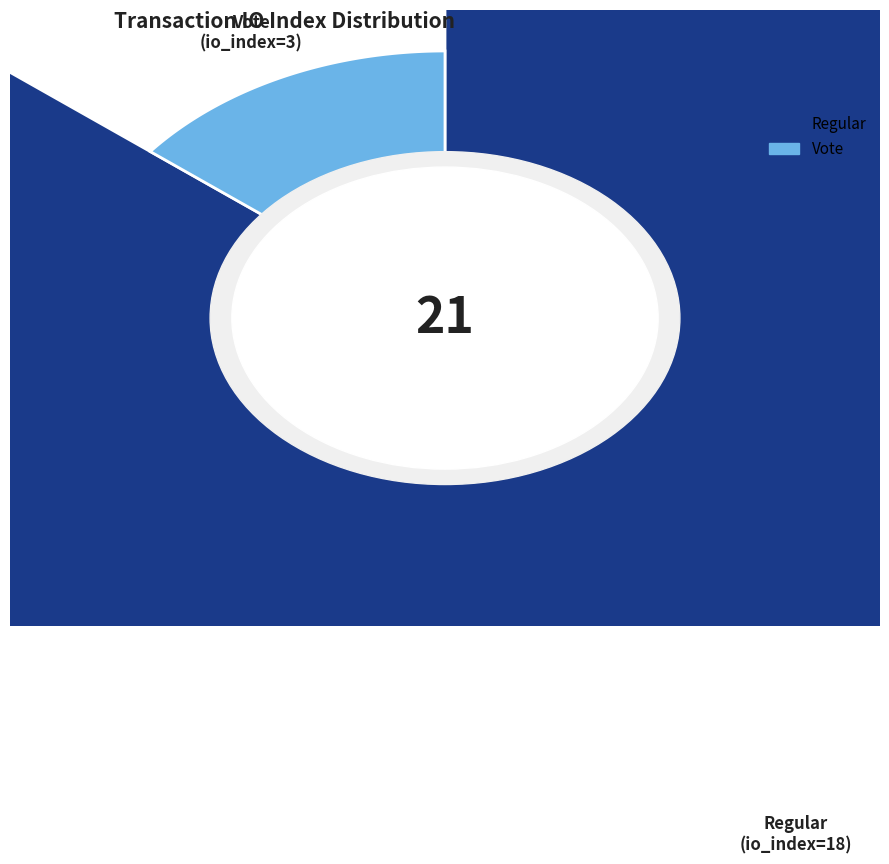

Which has a higher value, Regular (io_index=18) or Vote (io_index=3)?

Regular (io_index=18)